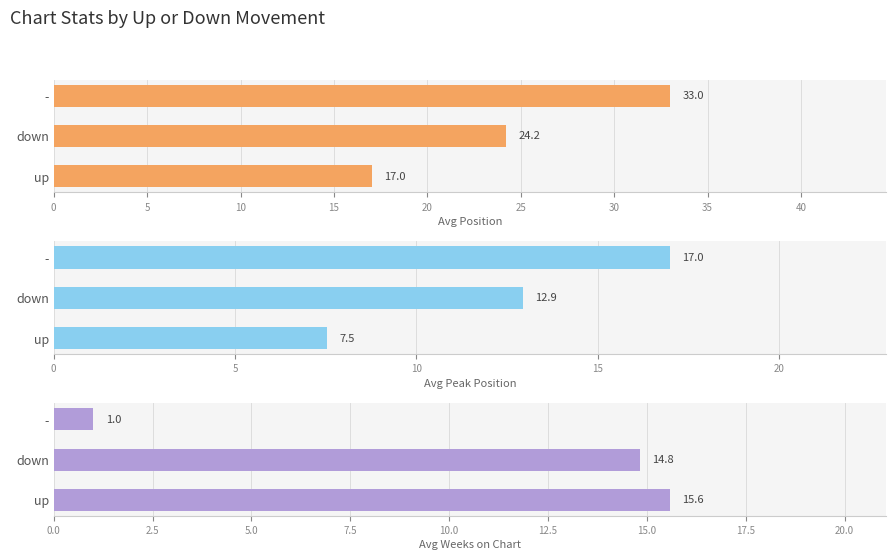

What is the difference between the maximum and minimum values in the Average Position series?

16.0